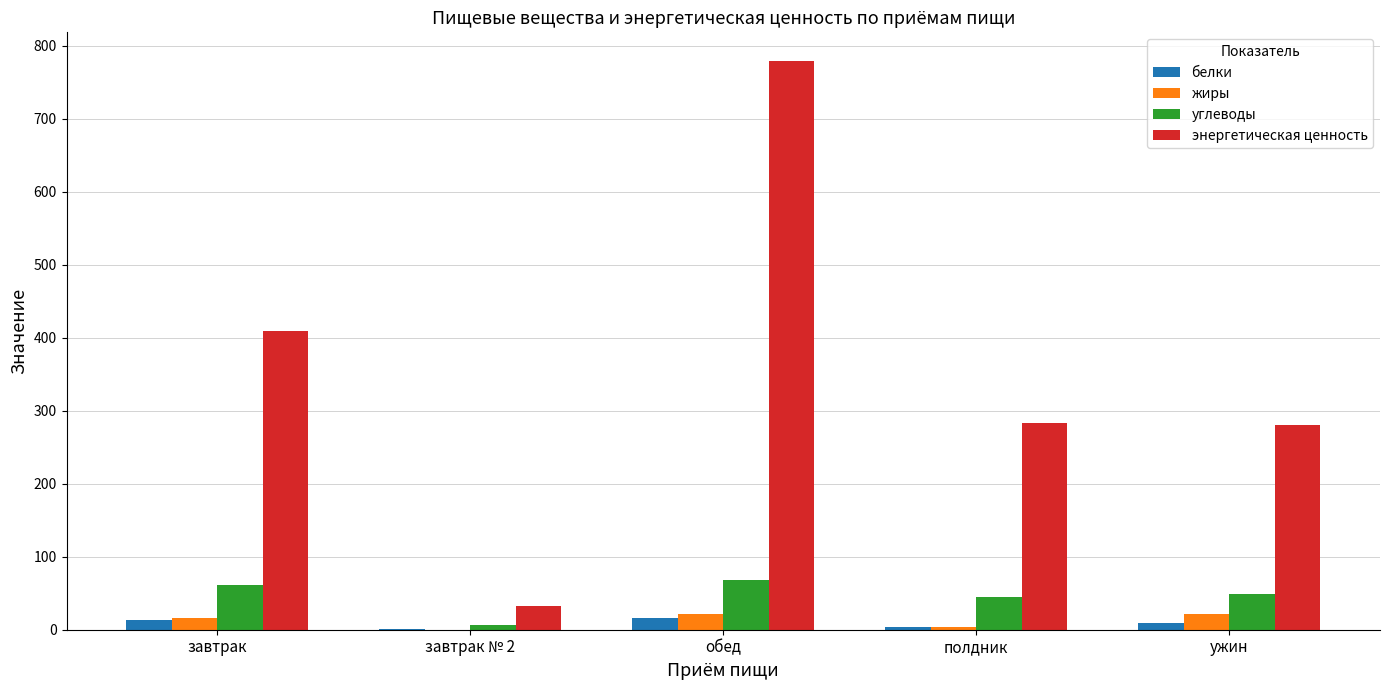

Which series has the largest total across all categories?

энергетическая ценность